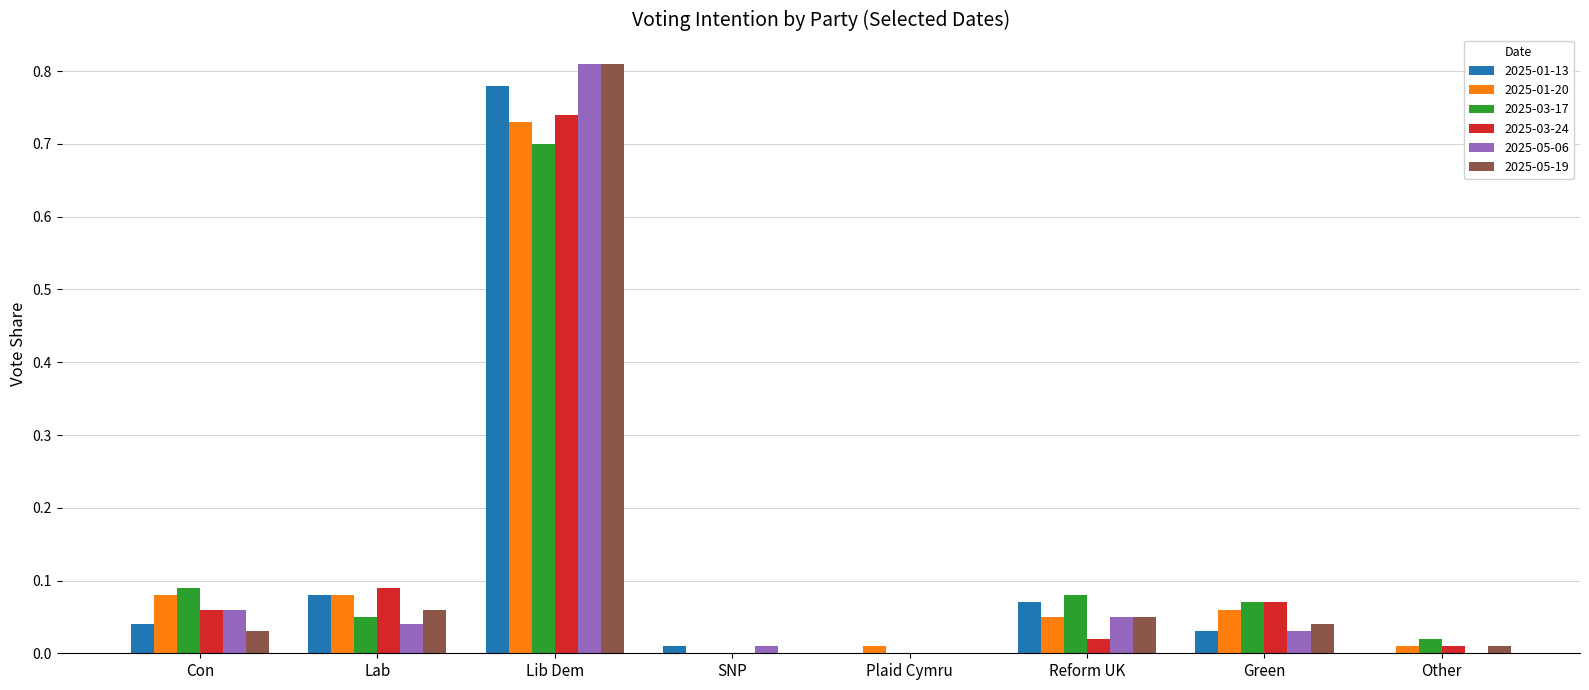

True or false: 2025-01-20 has a value of 0.7 at Lib Dem.

True